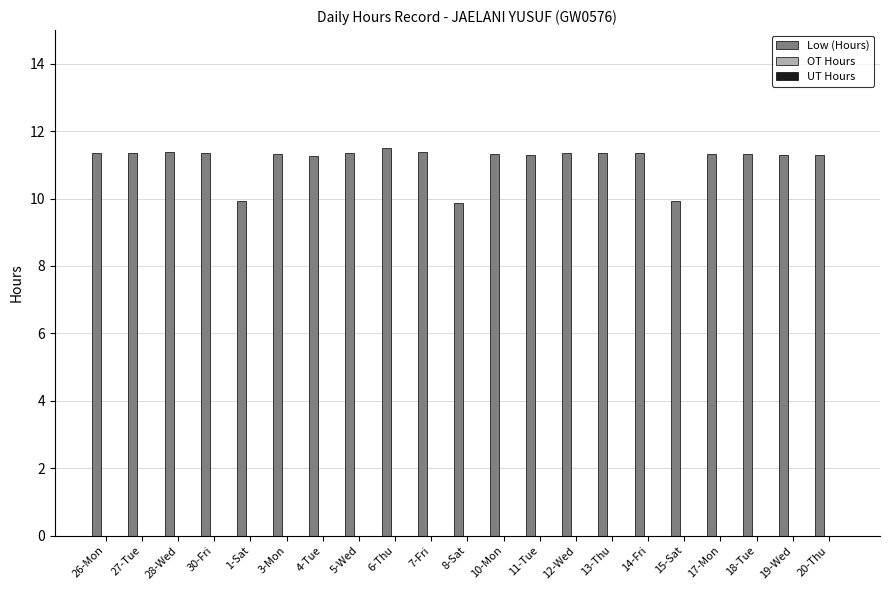

How many bars are there in total?

21